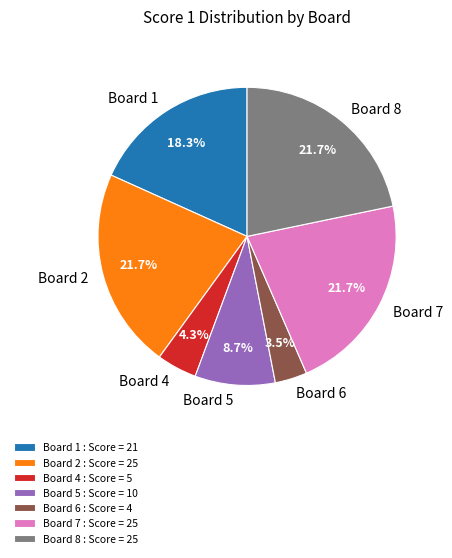

What percentage do Board 8 and Board 5 together represent?

30.4%